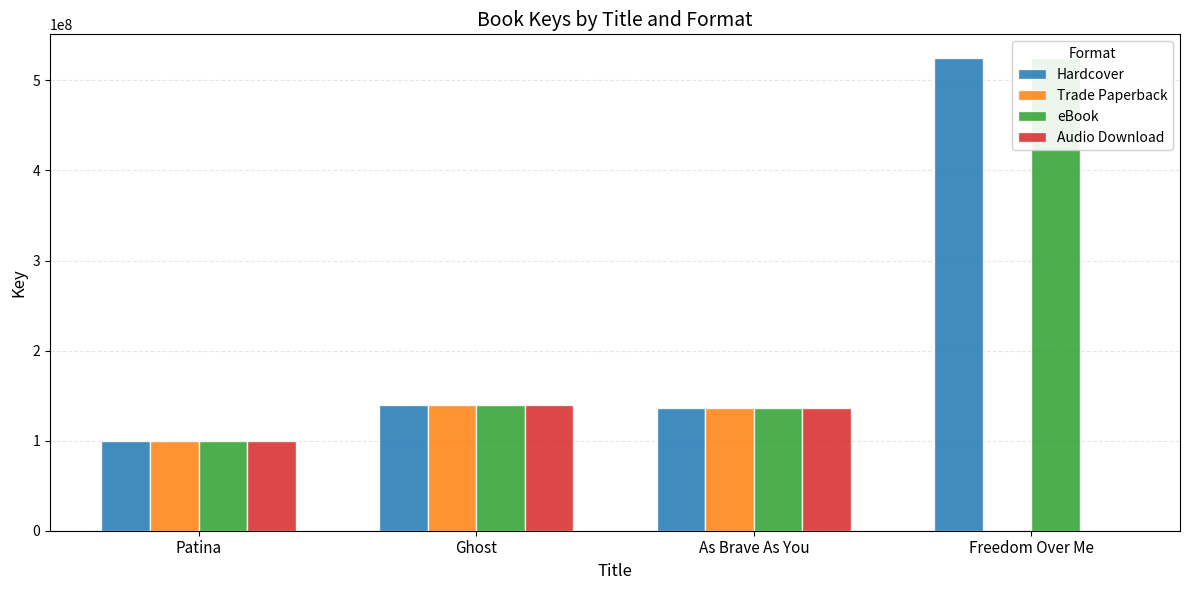

What value does the Hardcover series have at Freedom Over Me, to the nearest 100?

524910800